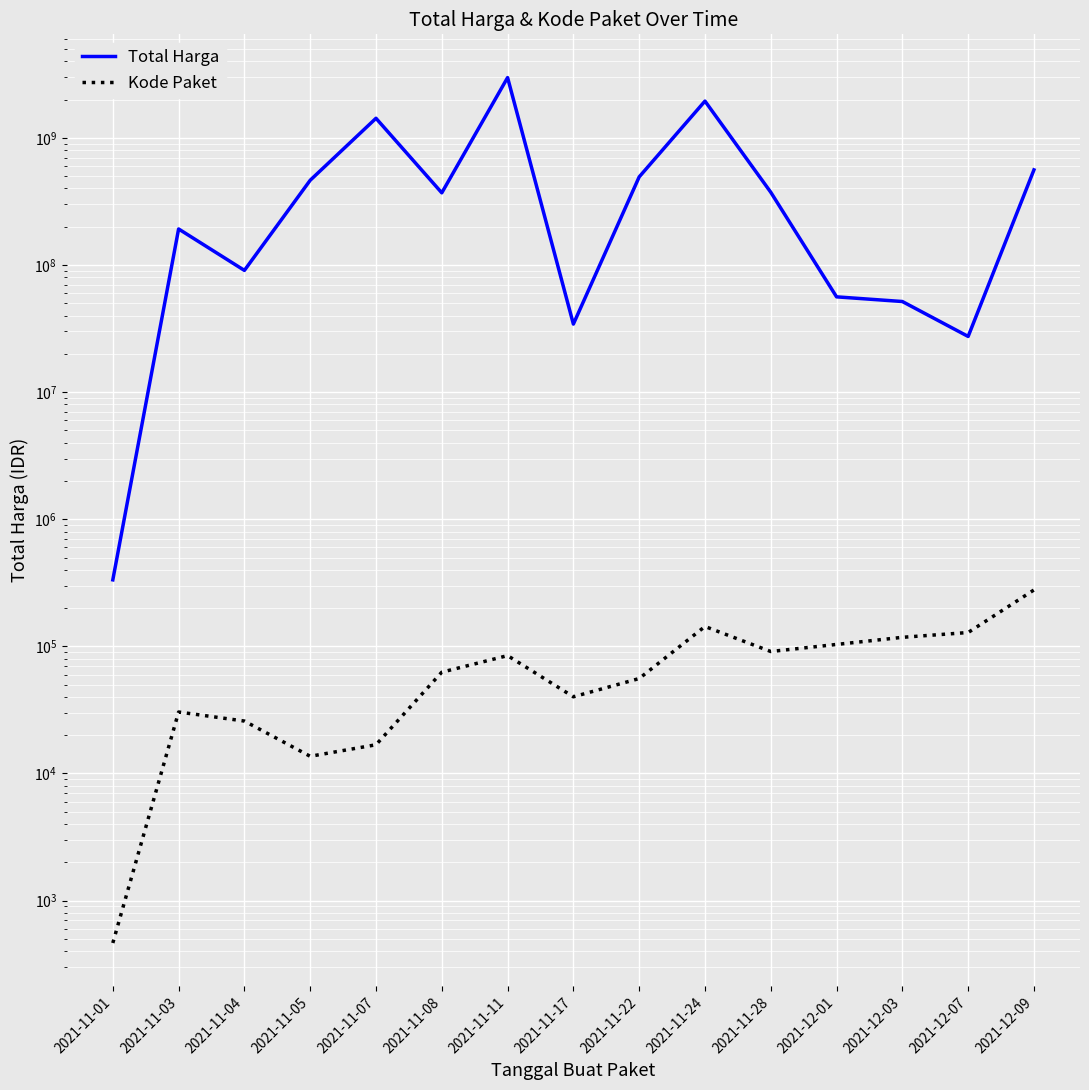

Reading left to right, extract all data points from this chart.

Total Harga: 2021-11-01=333600	2021-11-03=192011270	2021-11-04=90672075	2021-11-05=464002100	2021-11-07=1425867900	2021-11-08=369536000	2021-11-11=2978953240	2021-11-17=34292000	2021-11-22=493000000	2021-11-24=1946327200	2021-11-28=373404000	2021-12-01=56152800	2021-12-03=51601000	2021-12-07=27412000	2021-12-09=559971000
Kode Paket: 2021-11-01=464	2021-11-03=30449	2021-11-04=25845	2021-11-05=13652	2021-11-07=16823	2021-11-08=62640	2021-11-11=84586	2021-11-17=40112	2021-11-22=55826	2021-11-24=143347	2021-11-28=91101	2021-12-01=103541	2021-12-03=117783	2021-12-07=128516	2021-12-09=277693